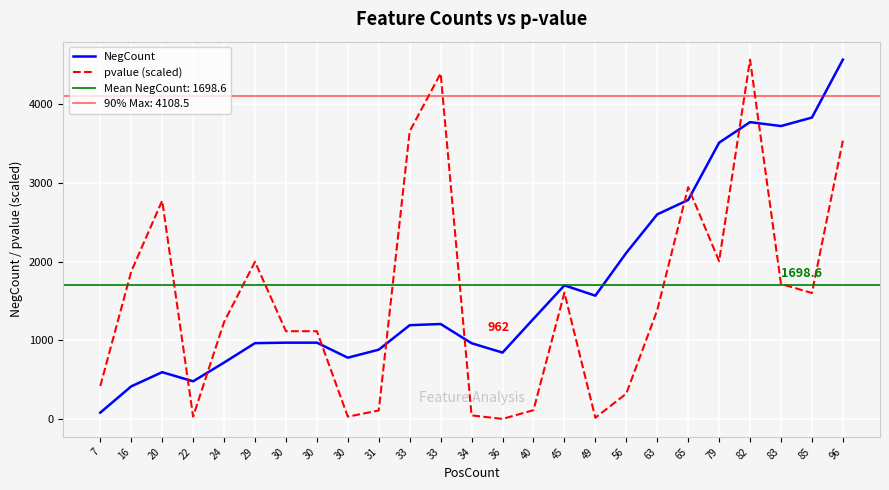

At how many categories does at least one series exceed 1840?

13